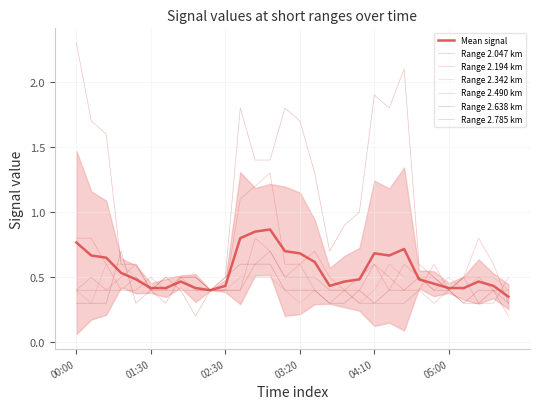

What is the difference between the maximum and second lowest values in the 2.194 series?

0.9